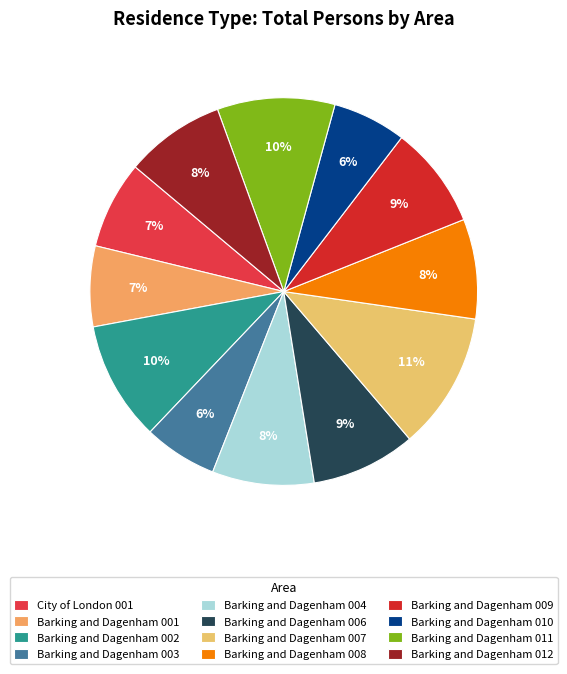

How many slices are in this pie chart?

12